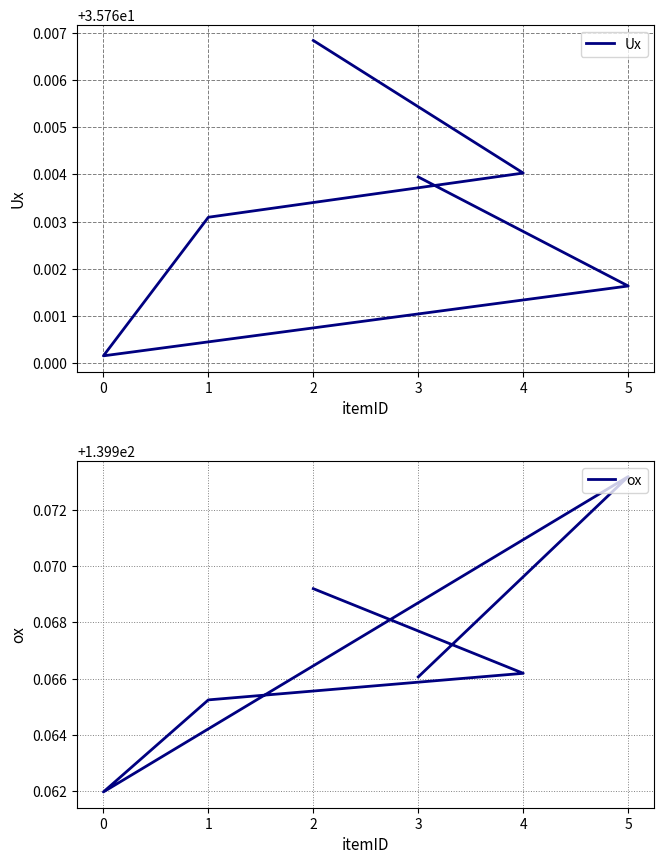

At which category is the sum across all series the highest?

2